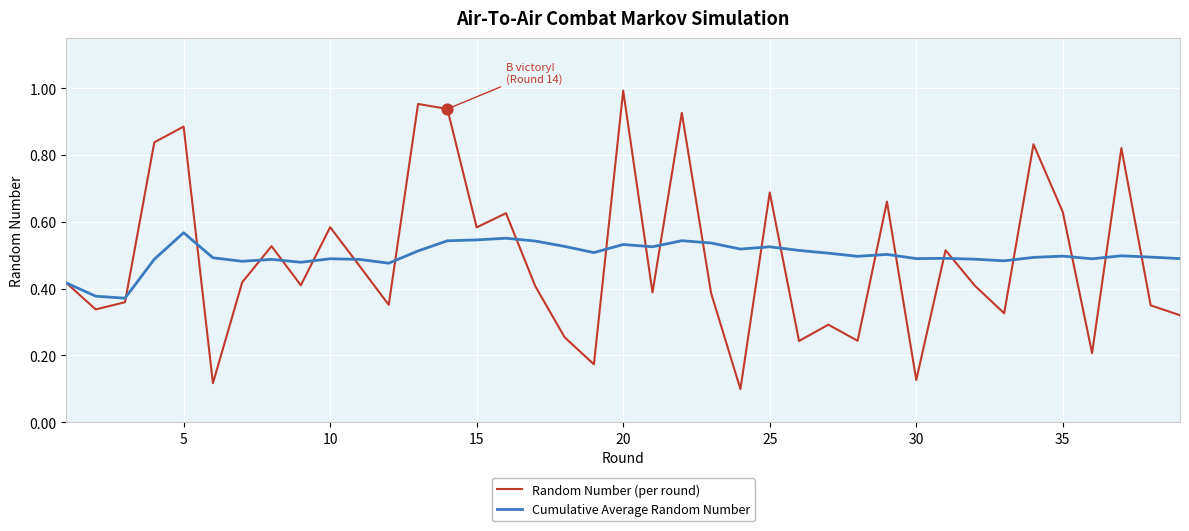

Which series has the largest range (max minus min)?

Random Number (per round)